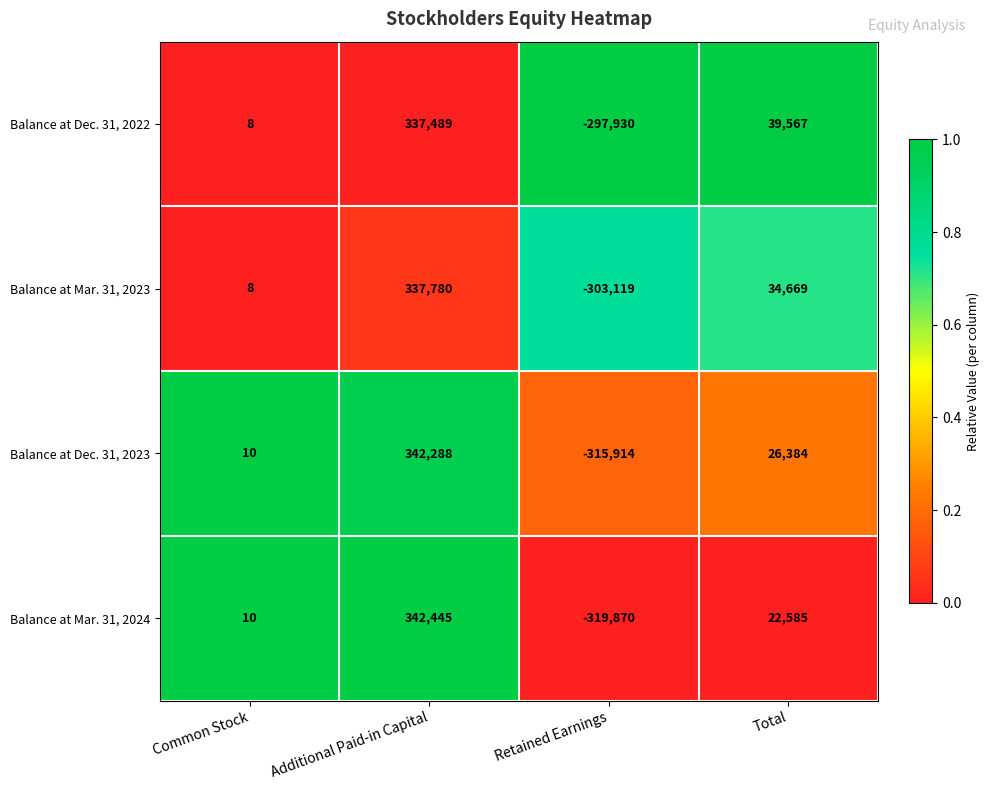

Is it true that Balance at Dec. 31, 2022 equals 337489 at Additional Paid-in Capital?

True